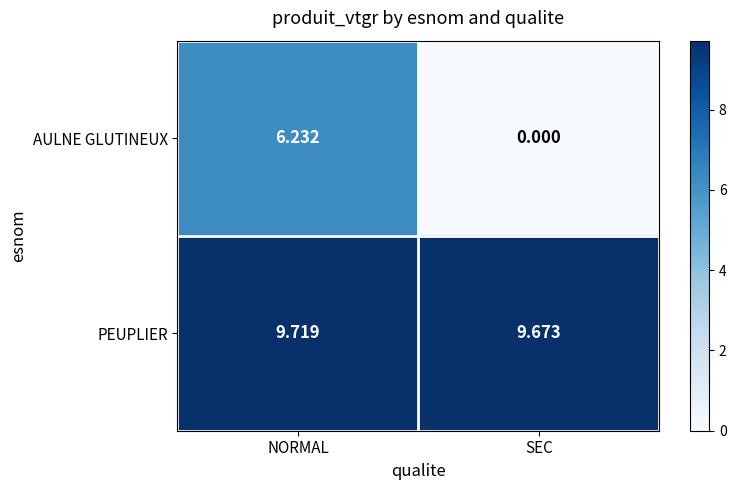

At which label is AULNE GLUTINEUX closest to 3?

SEC